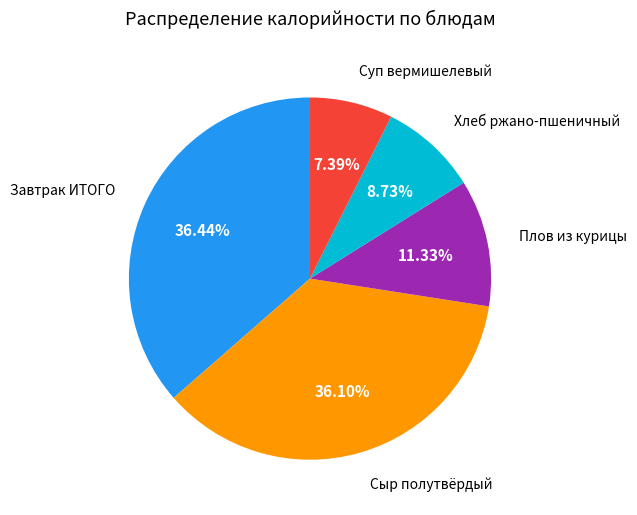

Is there a majority slice in this chart?

No